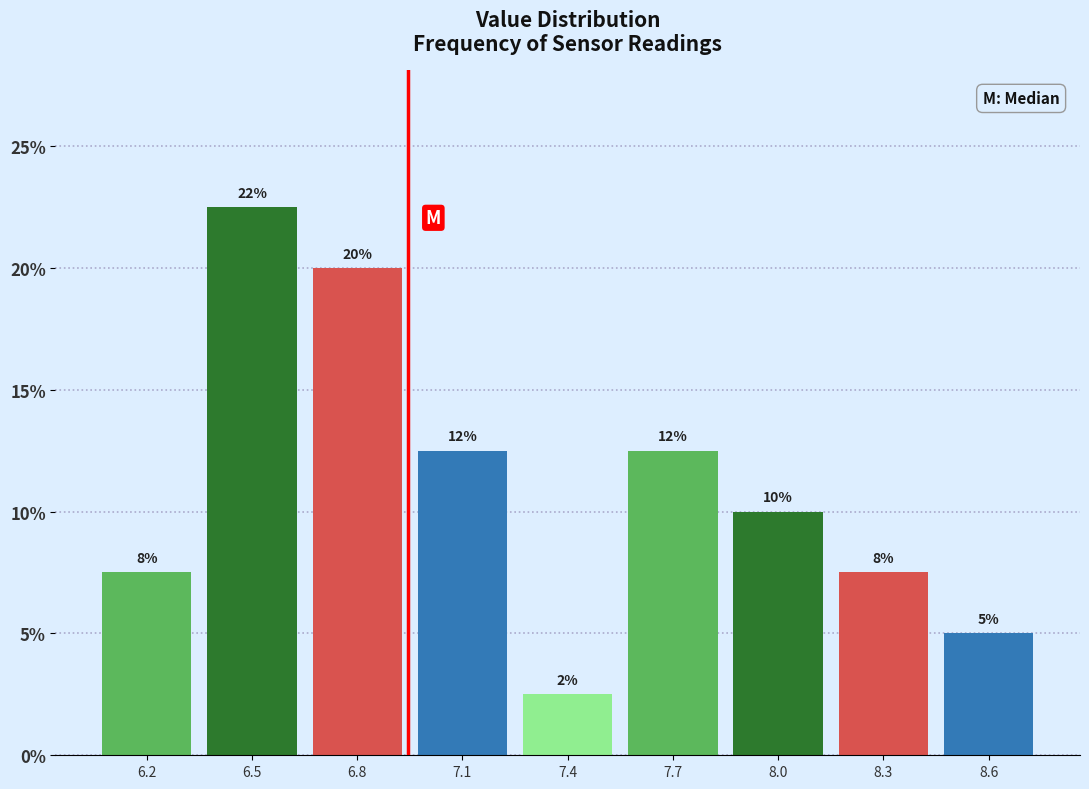

Are the bars horizontal?

No